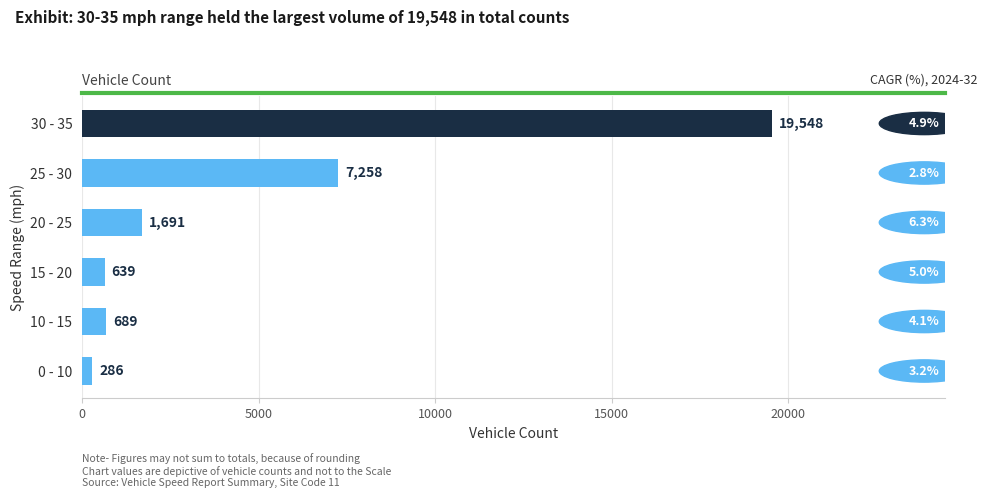

Read the value at 0 - 10, to the nearest 100.

300